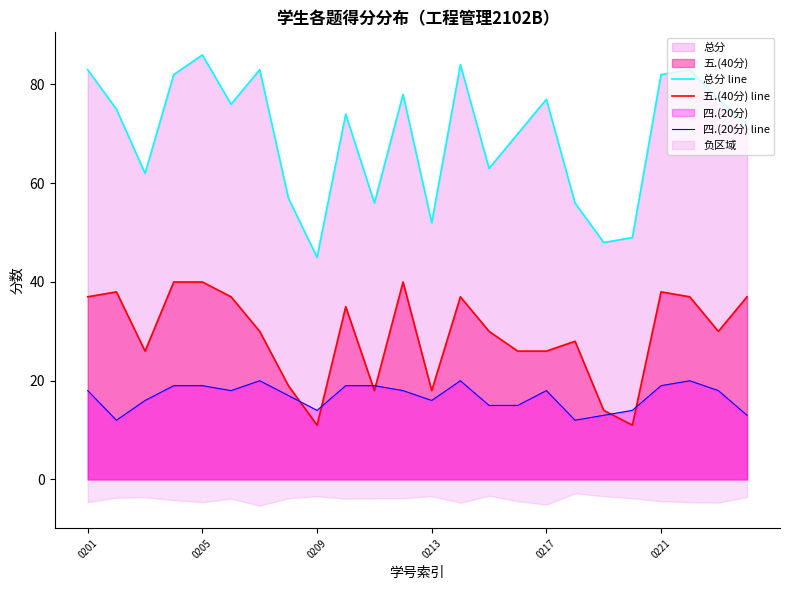

What is the value of the 四.(20分) line point at the 22nd from the left?

20